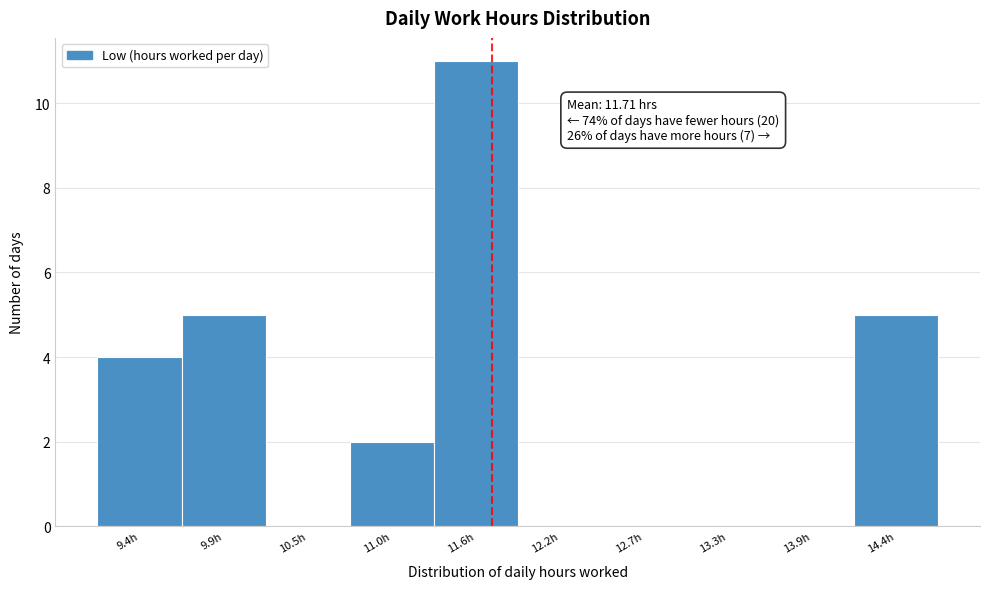

Reading right to left, transcribe all the data shown in this chart.

14.4h=5	13.9h=0	13.3h=0	12.7h=0	12.2h=0	11.6h=11	11.0h=2	10.5h=0	9.9h=5	9.4h=4